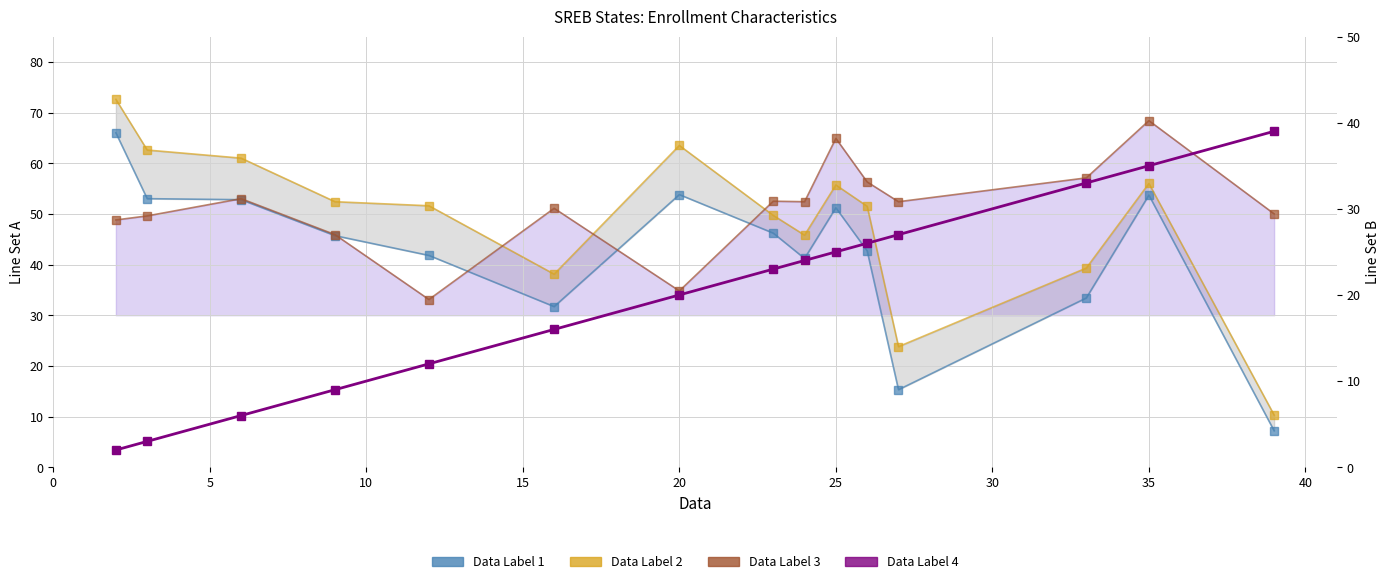

Reading right to left, transcribe all the data shown in this chart.

Percent Minority 2008: 7.2	53.7	33.4	15.3	42.7	51.2	41.2	46.2	53.8	31.7	41.8	45.7	52.8	53.0	66.0
Percent Minority 2018: 10.3	56.0	39.3	23.8	51.5	55.7	45.8	49.7	63.5	38.1	51.6	52.4	61.0	62.6	72.6
Pct Eligible Lunch 2008-09: 50.0	68.4	57.1	52.4	56.3	64.9	52.4	52.5	34.8	51.1	33.1	45.9	53.0	49.6	48.8
National Rank 2018: 39.0	35.0	33.0	27.0	26.0	25.0	24.0	23.0	20.0	16.0	12.0	9.0	6.0	3.0	2.0